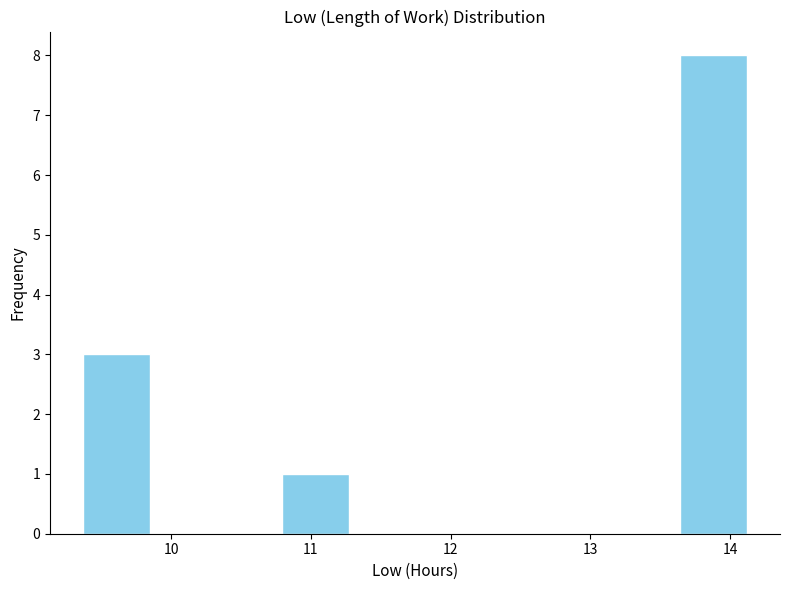

Over which range of the x-axis is the bar tallest?

13.6 to 14.1